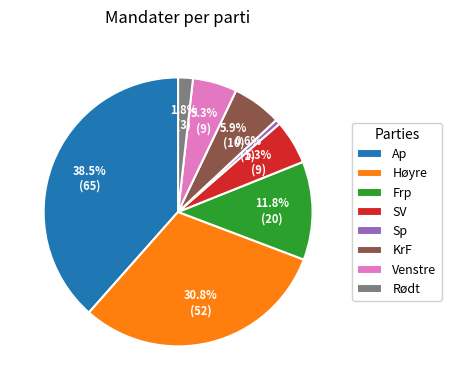

To the nearest percent, what percentage of the pie is Rødt?

2%